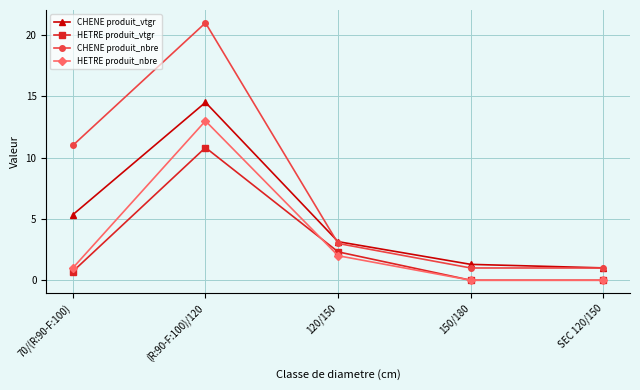

How many lines are shown in the chart?

4